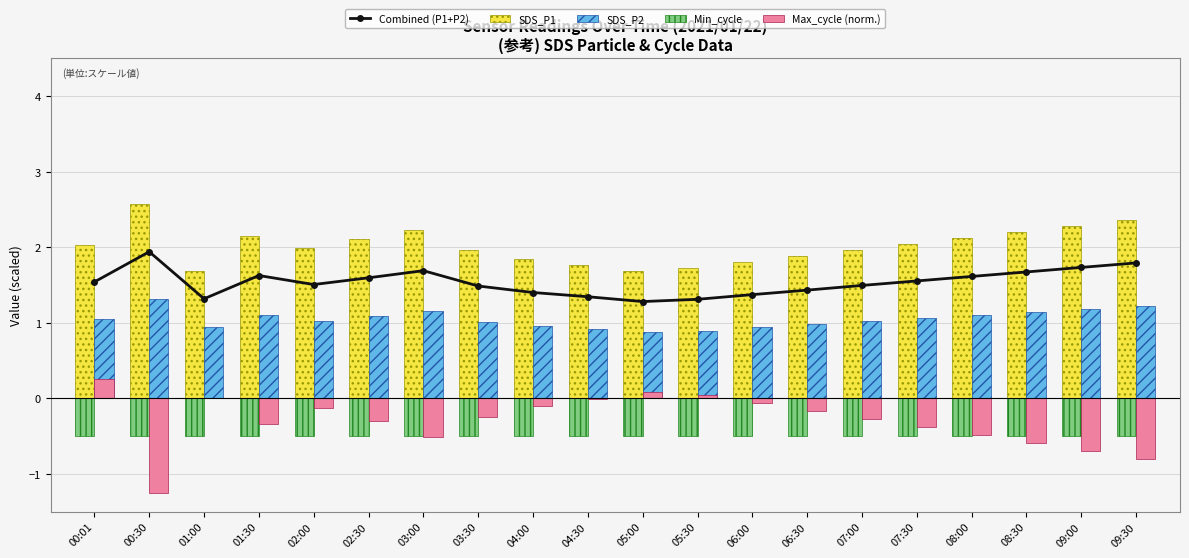

What is the difference between the maximum and minimum values in the SDS_P1 series?

0.9